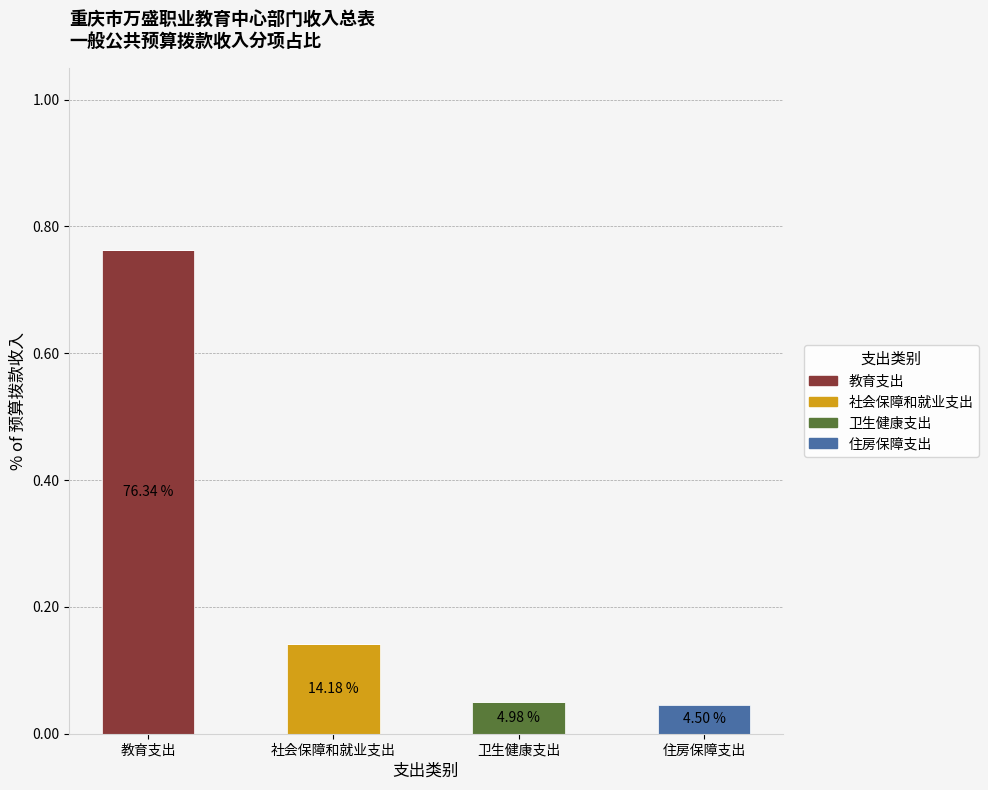

Which category has the highest value in the 教育支出 series?

教育支出